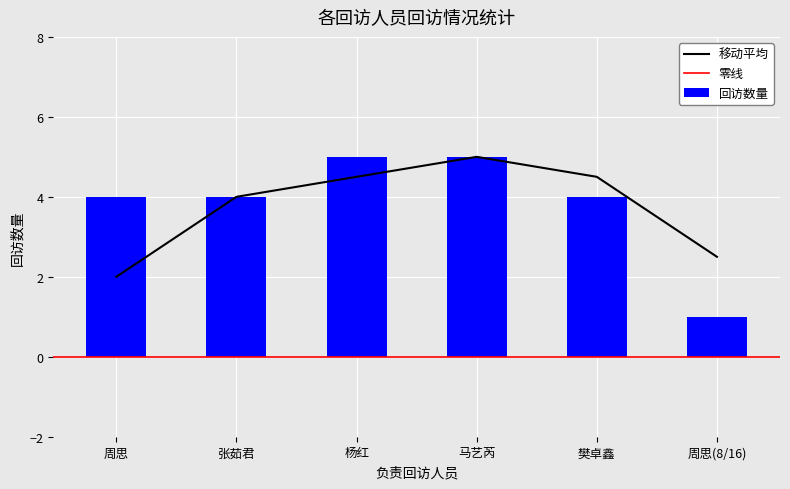

Is it true that 移动平均 equals 2.5 at 周思(8/16)?

True